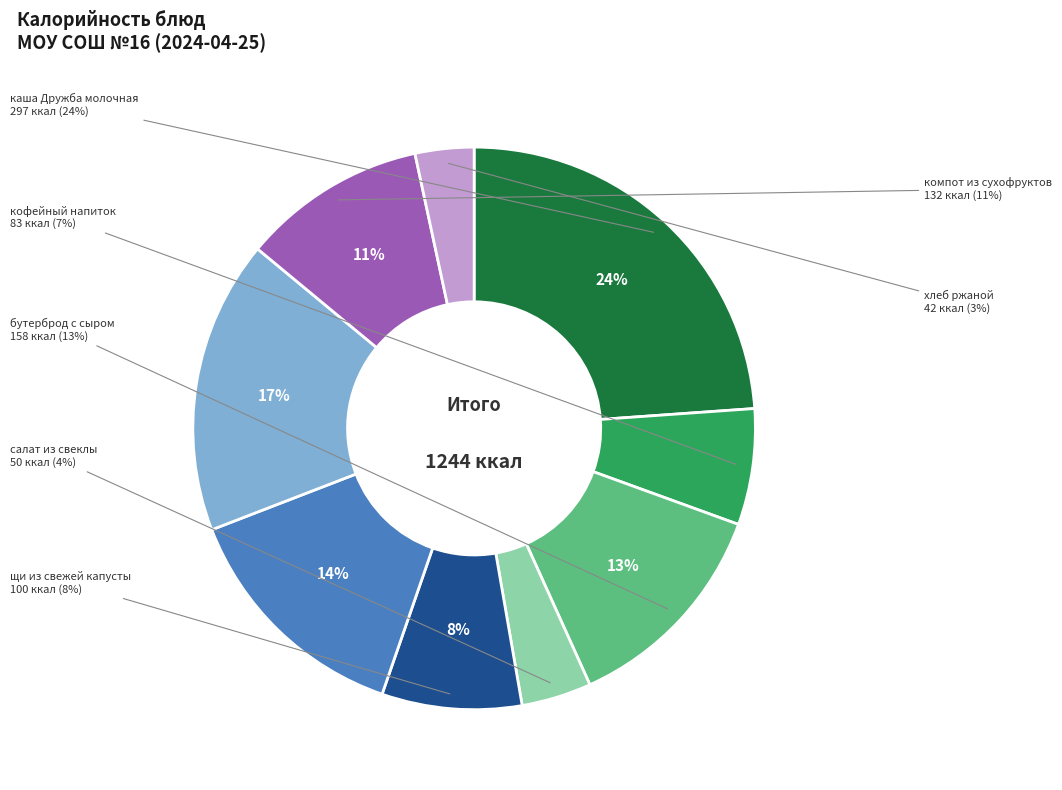

Approximately how many times larger is the value at щи из свежей капусты compared to каша Дружба молочная?

0.3